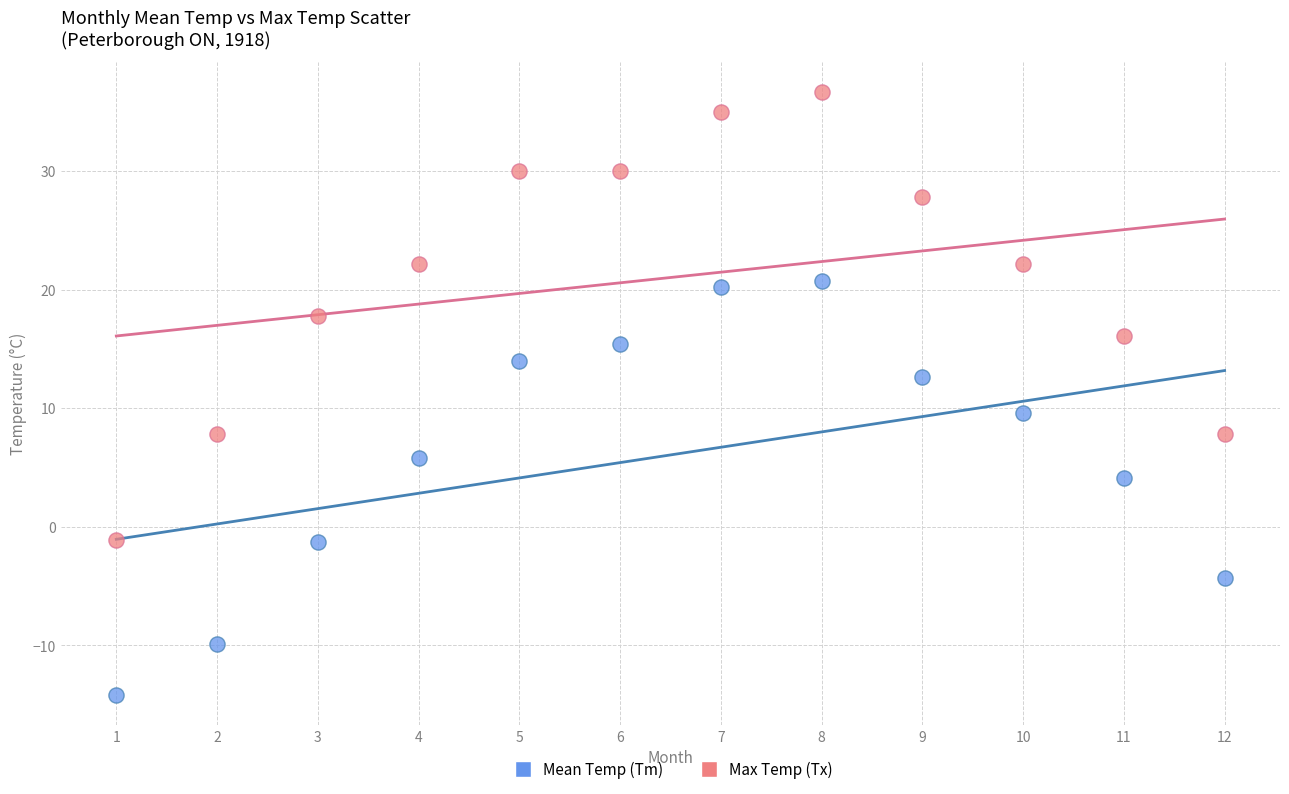

Which series has the largest Y range (max minus min)?

Max Temp (Tx)